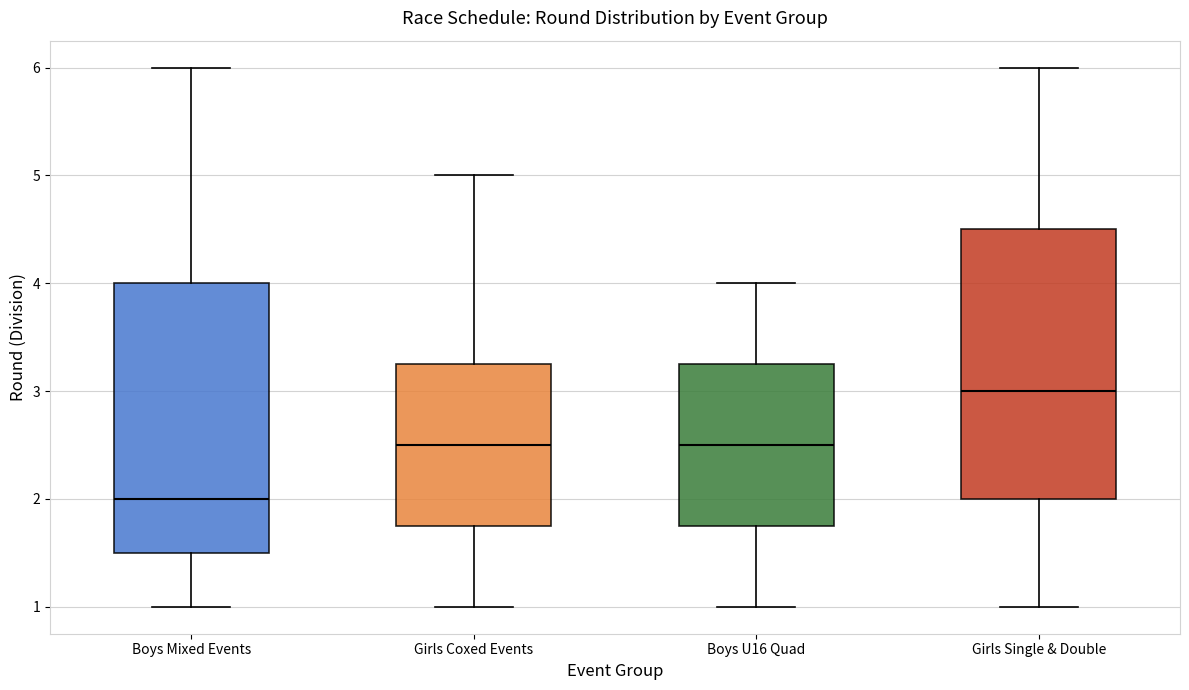

Reading left to right, transcribe this box plot: for each box, give where its median line is, the range the box spans, and where its two whiskers end, as read against the y-axis. The values are not printed on the chart, so give them approximately, as read against the axis.

Boys Mixed Events: median 2.0, box 1.5 to 4.0, whiskers 1.0 to 6.0
Girls Coxed Events: median 2.5, box 1.8 to 3.3, whiskers 1.0 to 5.0
Boys U16 Quad: median 2.5, box 1.8 to 3.3, whiskers 1.0 to 4.0
Girls Single & Double: median 3.0, box 2.0 to 4.5, whiskers 1.0 to 6.0